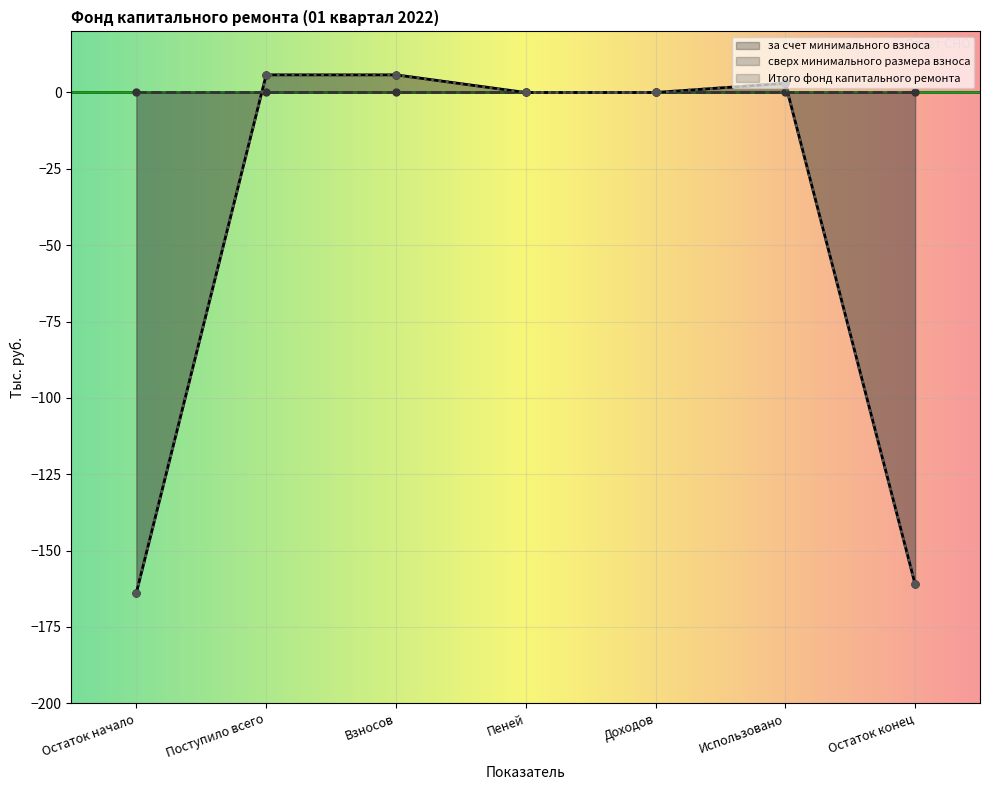

What is the label of the 3rd point from the left?

Взносов